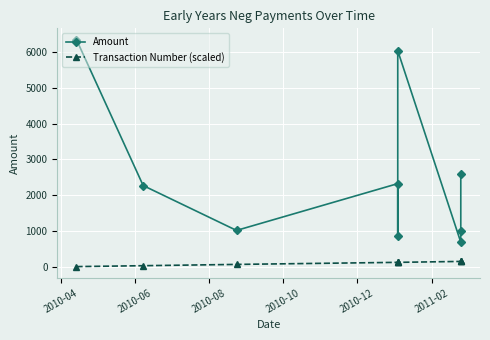

What is the difference between the second highest and minimum values in the Amount series?

5356.7